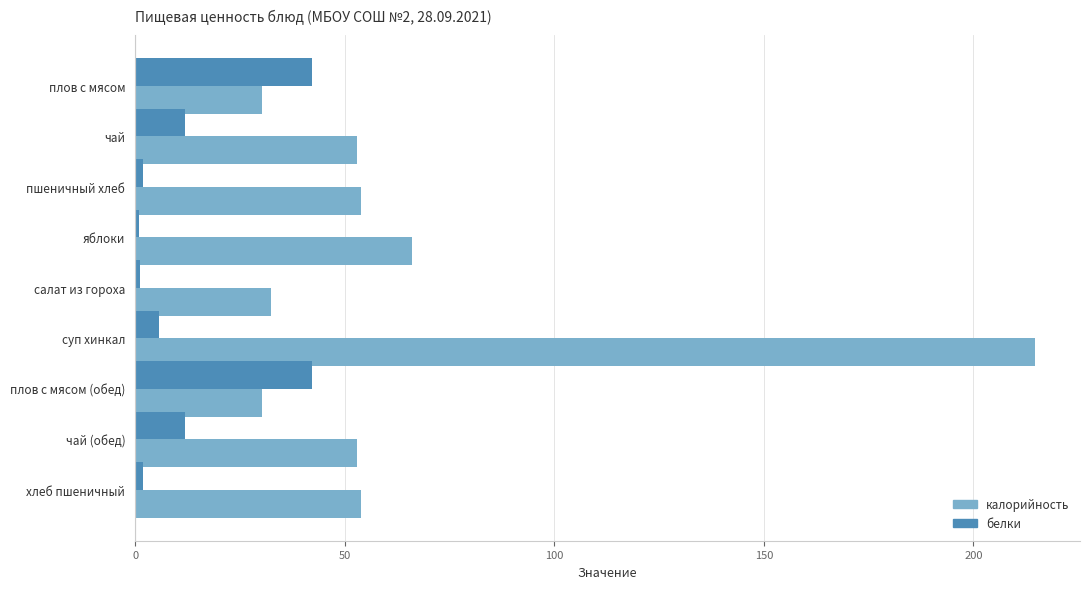

Is it true that белки equals 12.0 at чай (обед)?

True